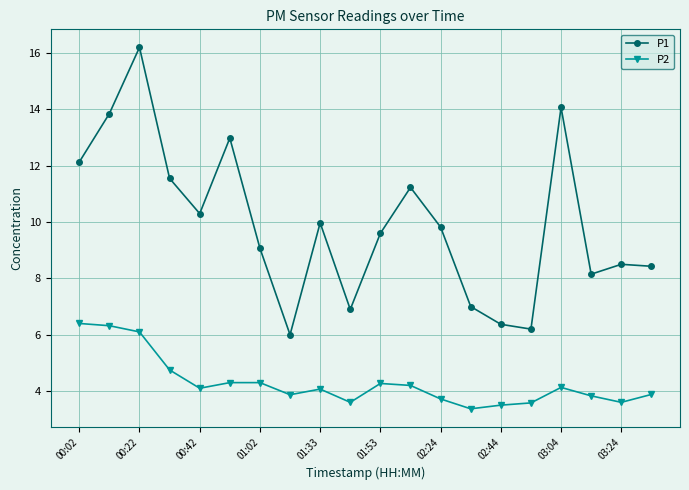

Which series has the largest range (max minus min)?

P1